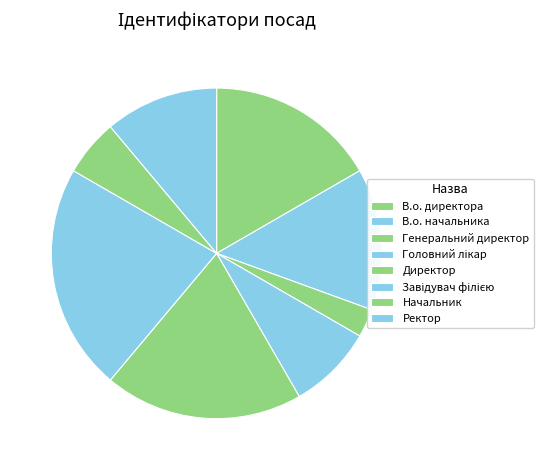

Count the number of slices in the pie.

8